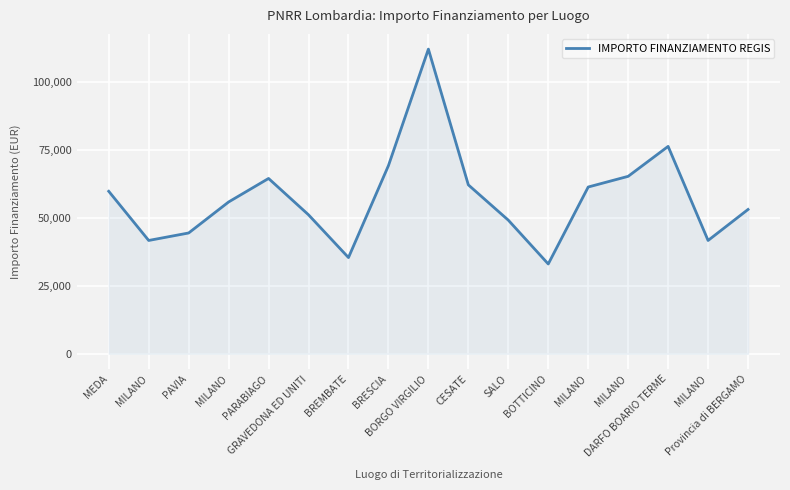

Is this an area chart (filled region under the line)?

Yes